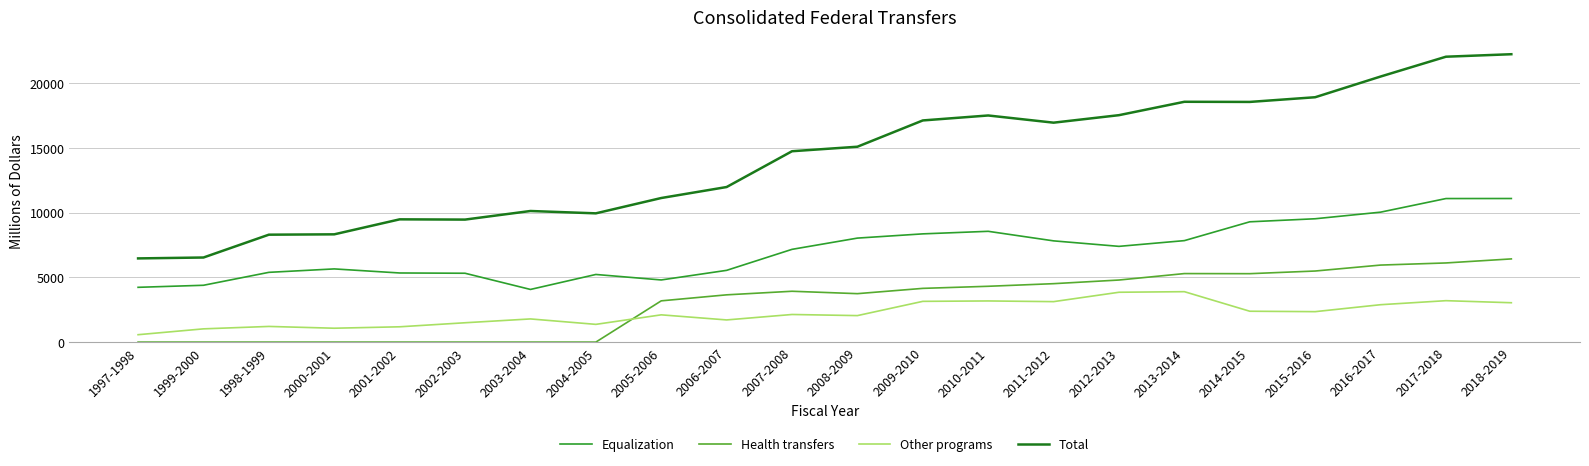

What is the sum of the Other programs values at 2017-2018 and 2014-2015?

5581